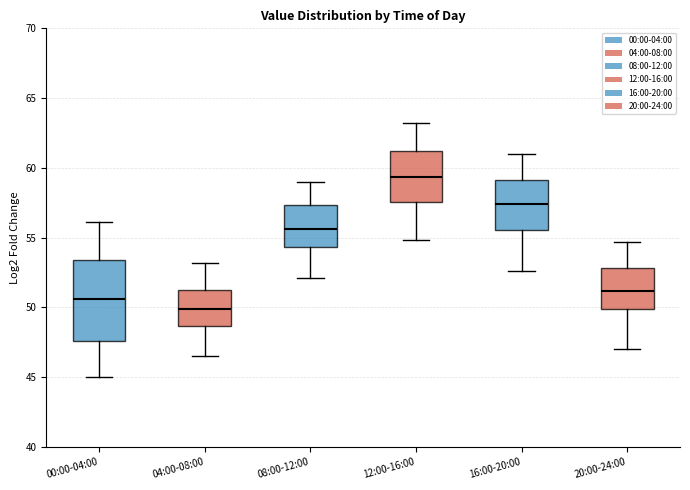

Reading left to right, transcribe this box plot: for each box, give where its median line is, the range the box spans, and where its two whiskers end, as read against the y-axis. The values are not printed on the chart, so give them approximately, as read against the axis.

00:00-04:00: median 50.5, box 47.5 to 53.5, whiskers 45.0 to 56.0
04:00-08:00: median 50.0, box 48.5 to 51.0, whiskers 46.5 to 53.0
08:00-12:00: median 55.5, box 54.5 to 57.5, whiskers 52.0 to 59.0
12:00-16:00: median 59.5, box 57.5 to 61.0, whiskers 55.0 to 63.0
16:00-20:00: median 57.5, box 55.5 to 59.0, whiskers 52.5 to 61.0
20:00-24:00: median 51.0, box 50.0 to 53.0, whiskers 47.0 to 54.5